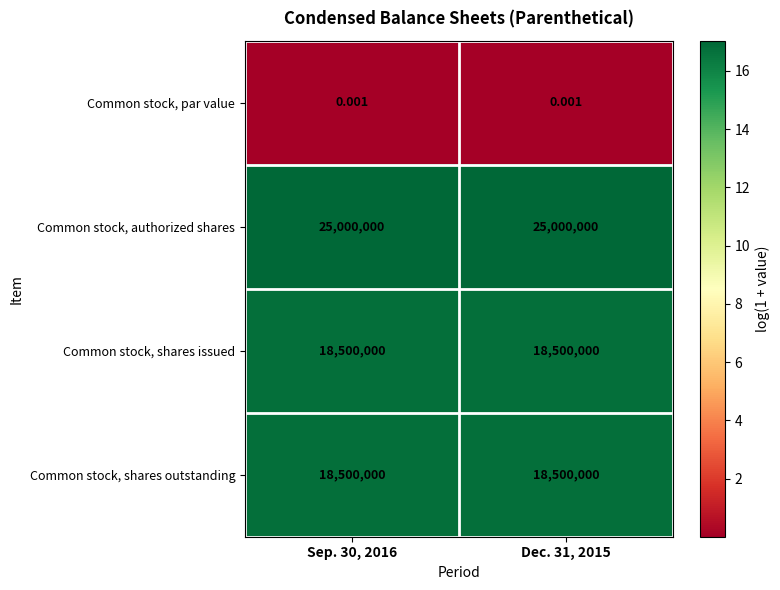

Which series has the largest total across all categories?

Common stock, authorized shares